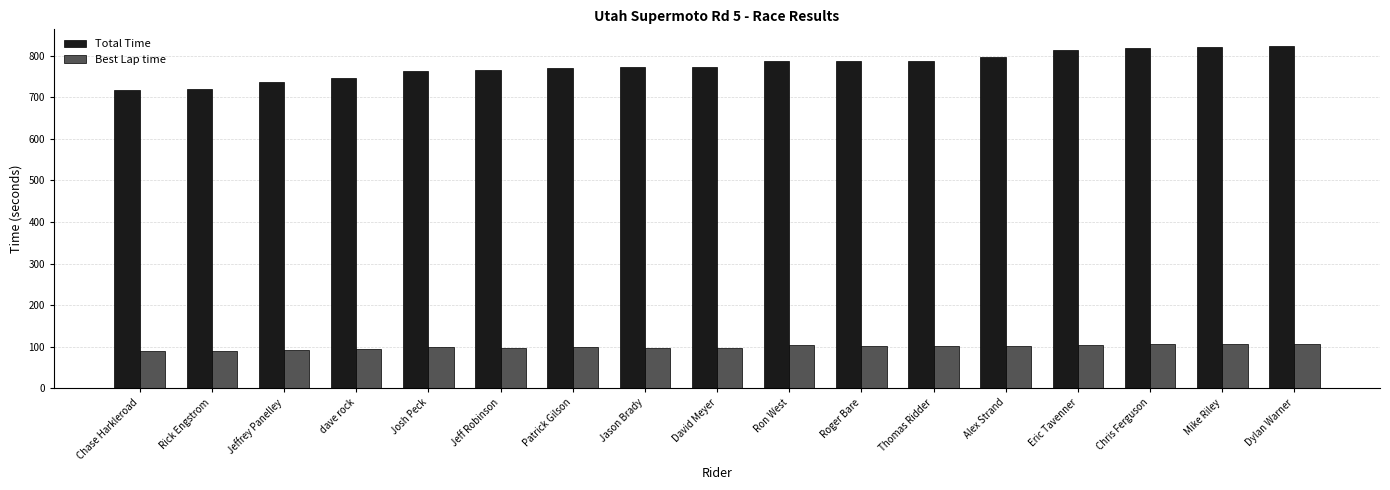

What is the difference between the Best Lap time values at Dylan Warner and Roger Bare?

6.5